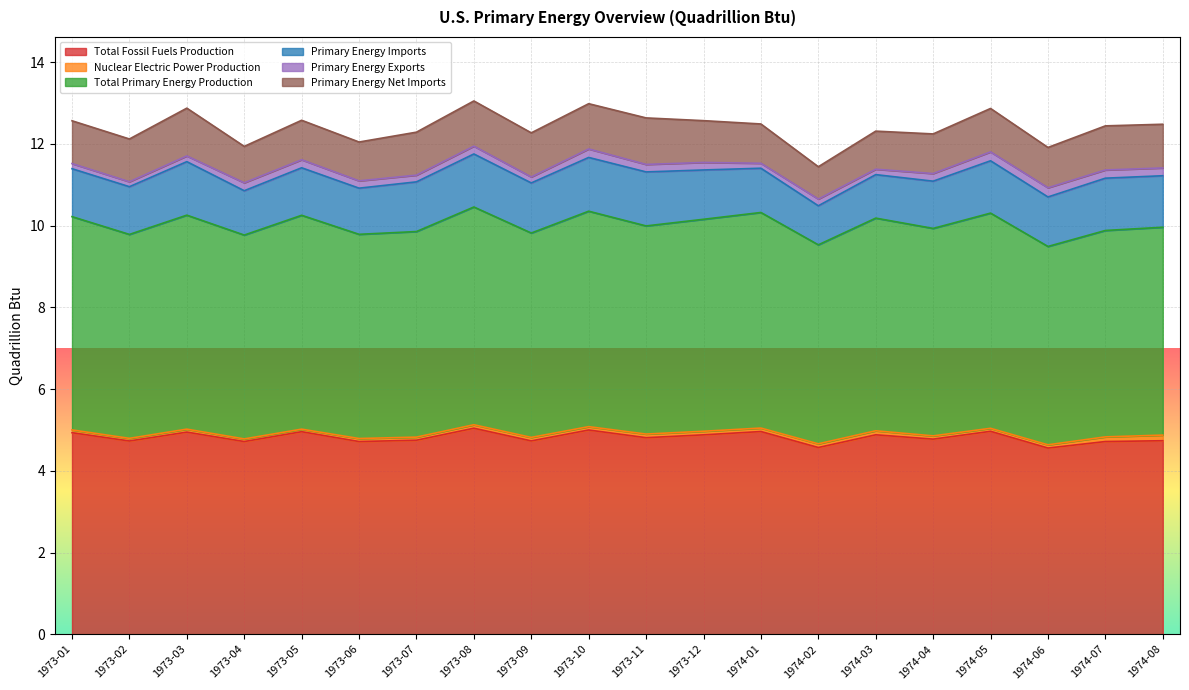

How many interior local peaks does the Primary Energy Exports series have?

6